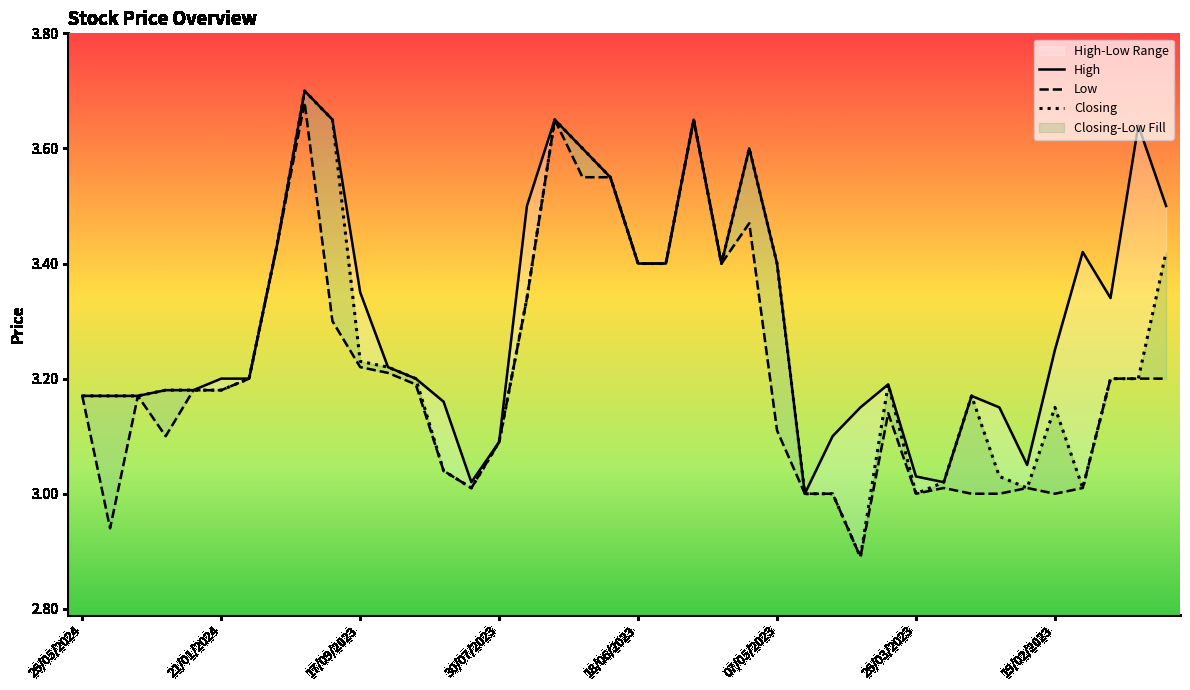

Is it true that Low equals 1.5 at 26/03/2023?

False